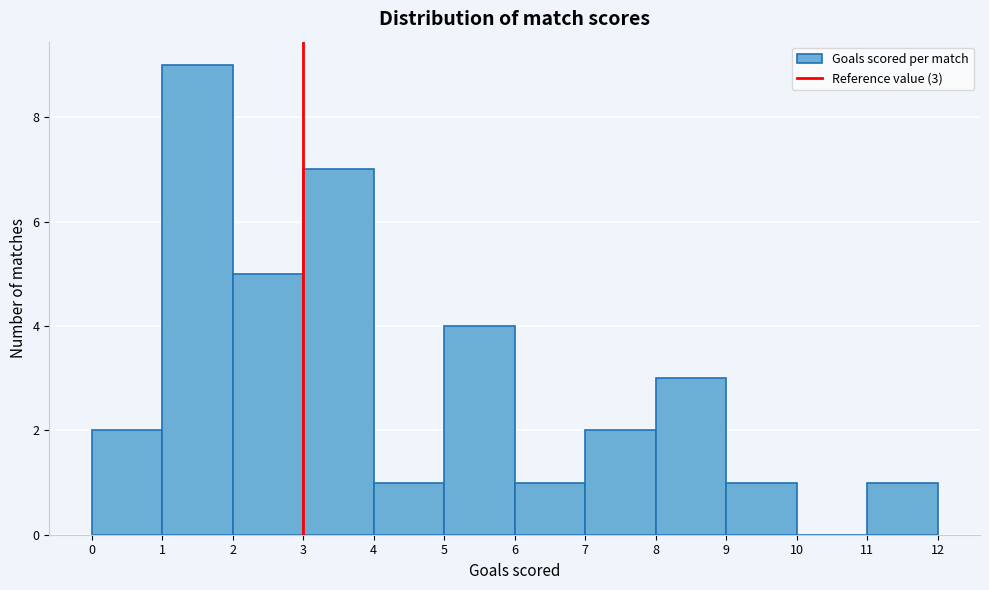

Over which range of the x-axis is the bar tallest?

1 to 2